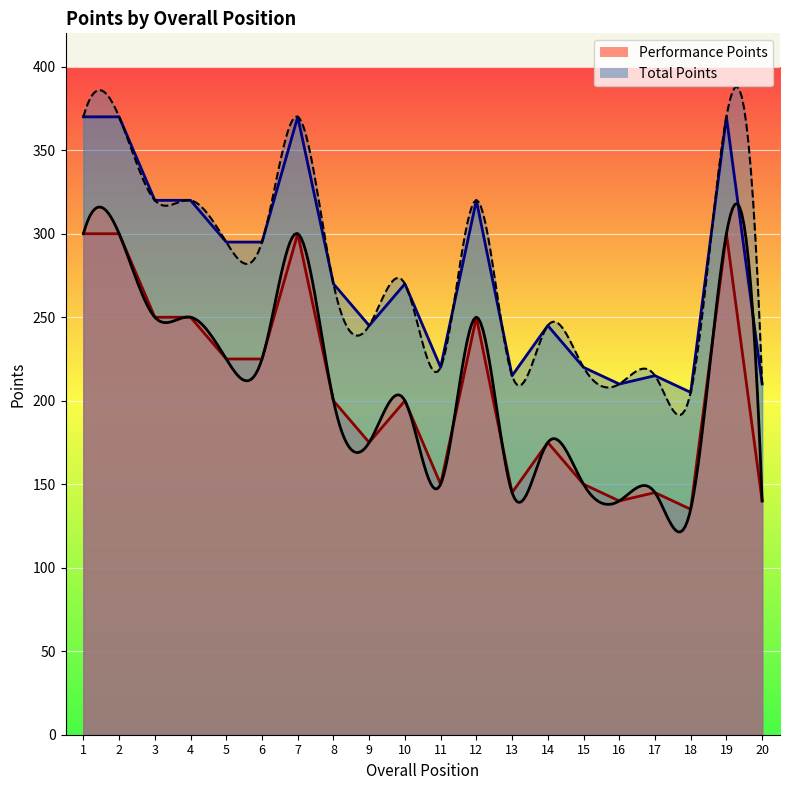

Where does the Total Points series first go above 270?

1